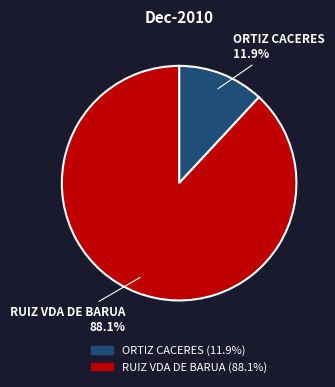

To the nearest percent, what is the average slice percentage?

50%